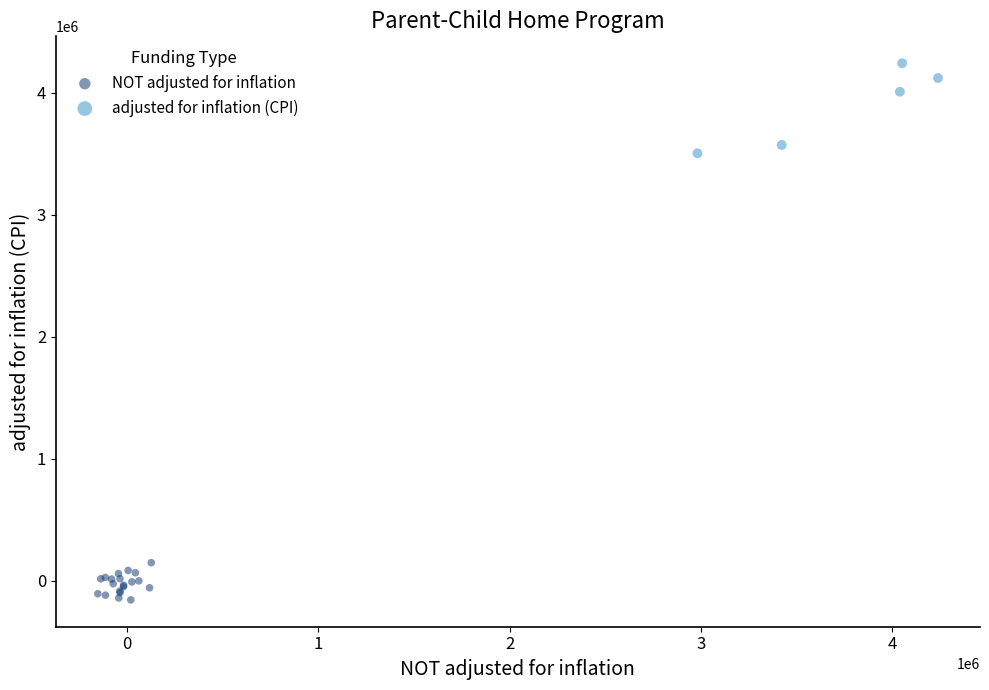

Which series contains the highest Y value?

adjusted for inflation (CPI)